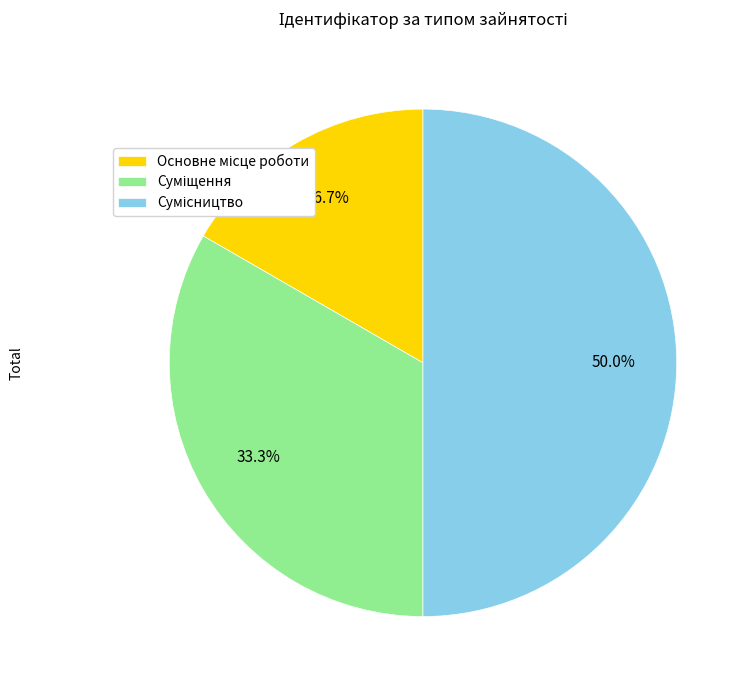

How many slices are in this pie chart?

3